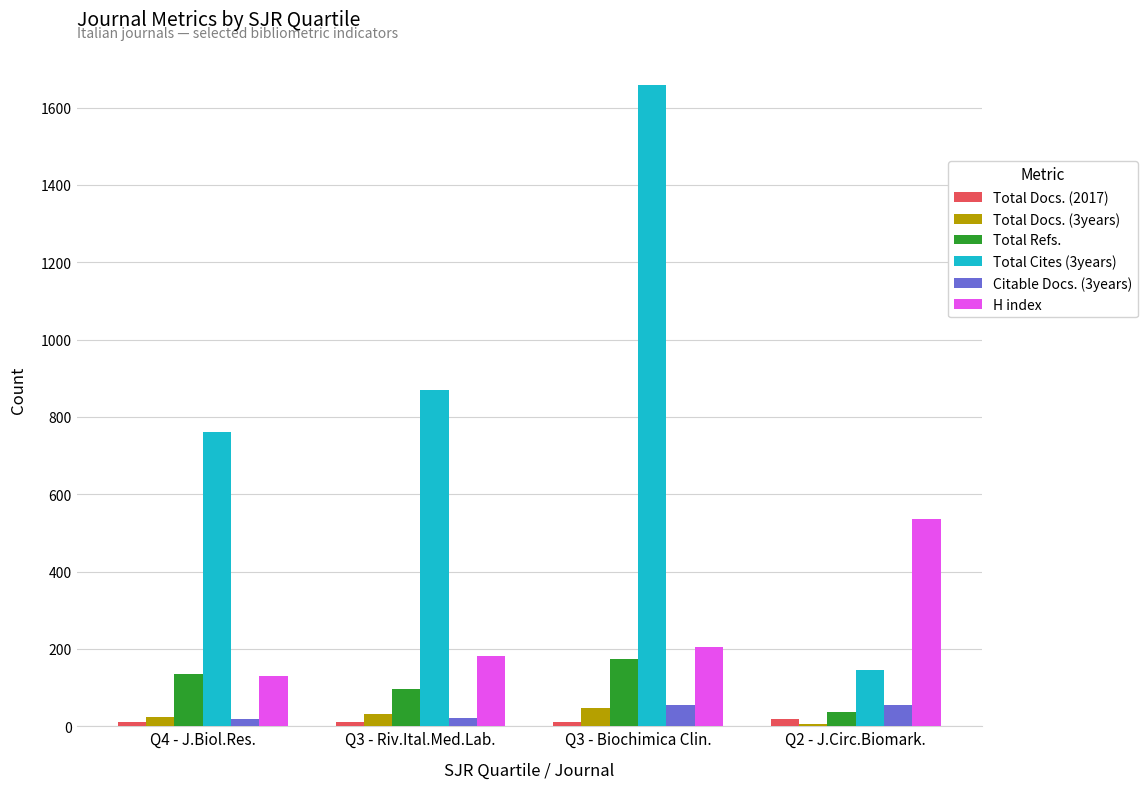

Does the chart contain stacked bars?

No